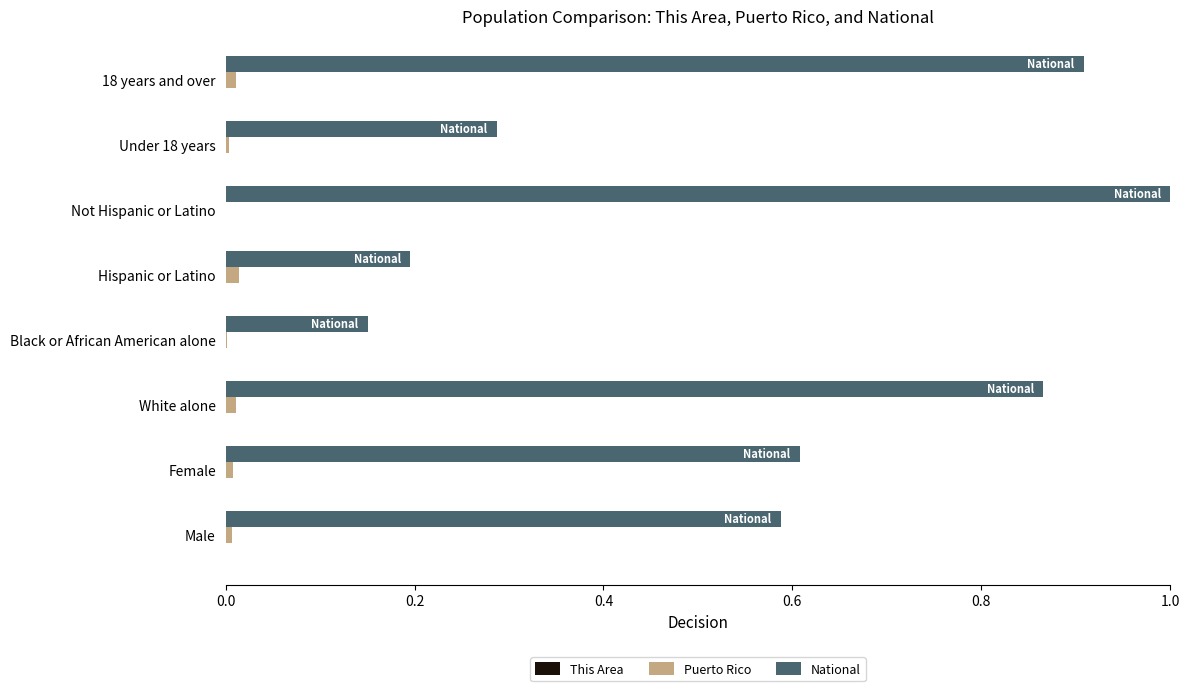

Between Black or African American alone and Not Hispanic or Latino, which series saw the biggest shift?

National